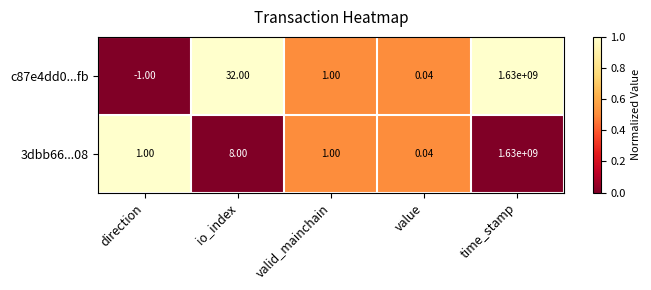

What is the maximum value shown in the chart?

1630000000.0